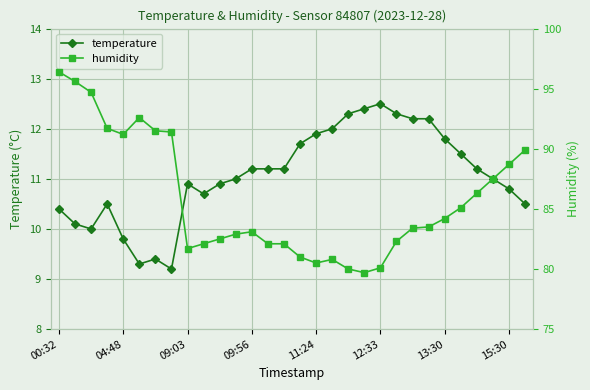

Is it true that temperature equals 10.8 at 15:30?

True